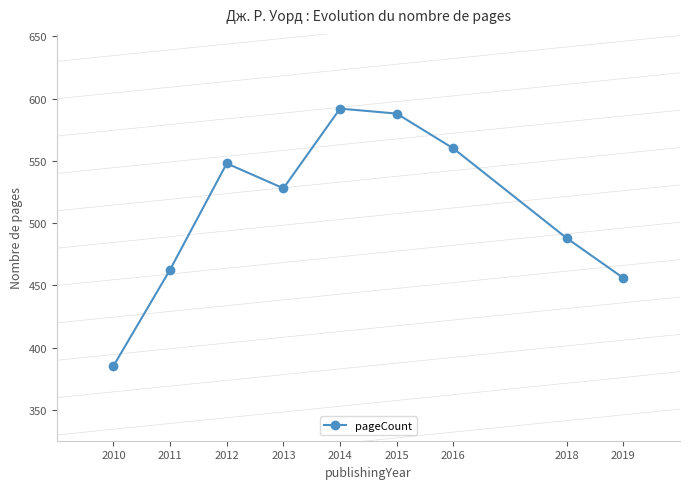

What is the change in value from 2013 to 2018?

-40.0